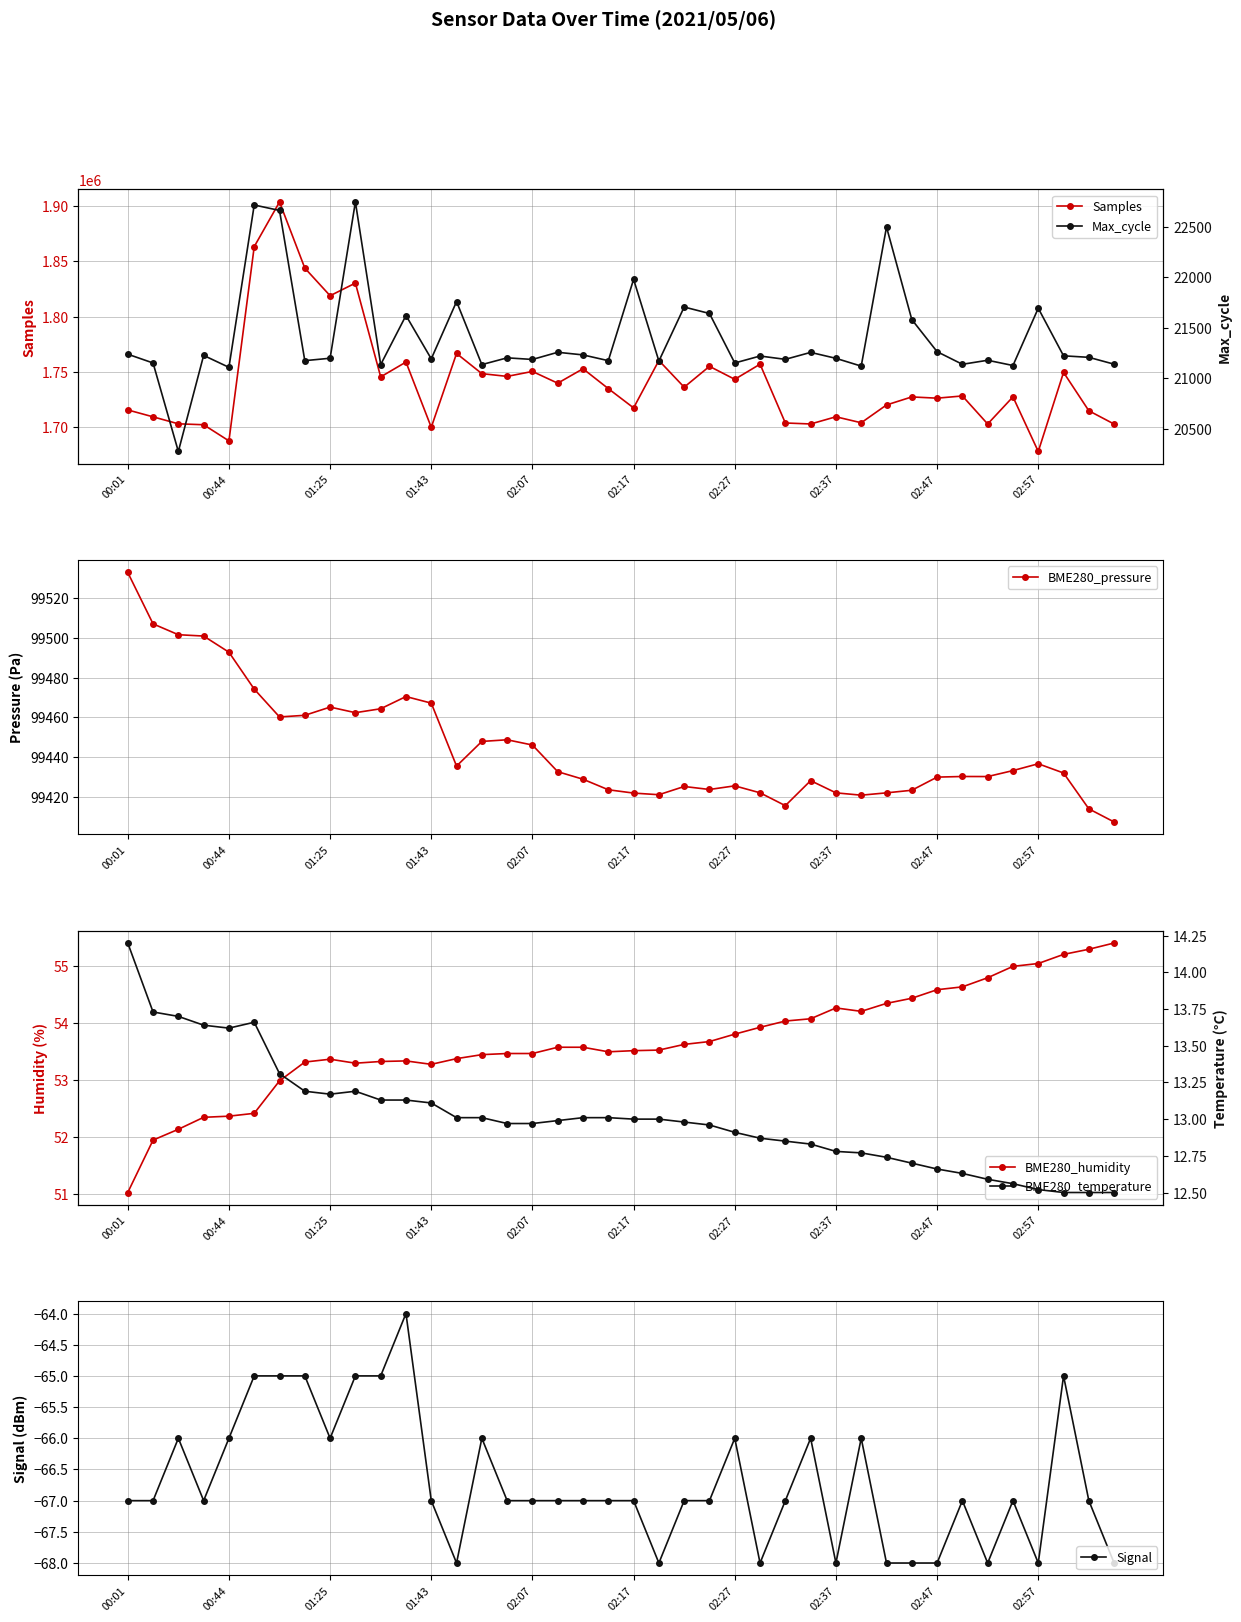

What is the maximum value for Samples?

1903692